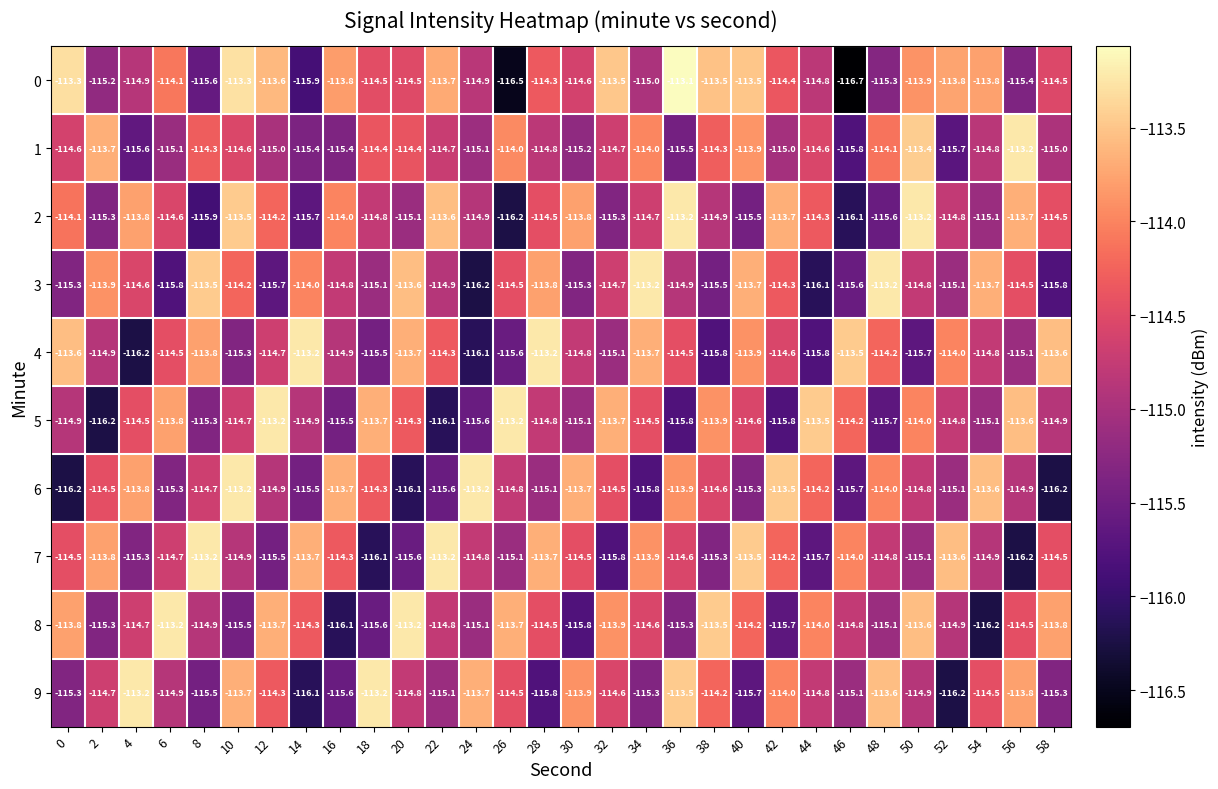

The 6 series shows -161.0 at 42. True or false?

False